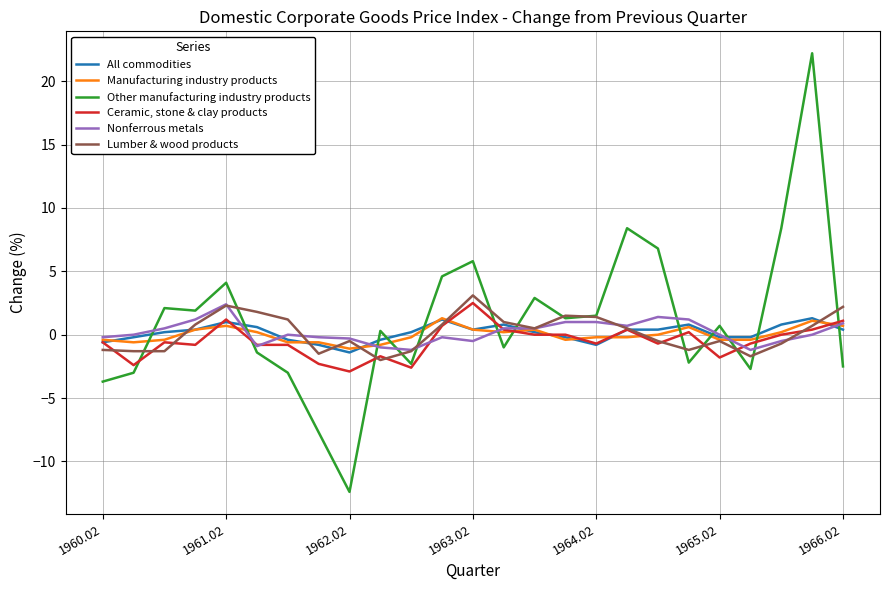

How many intersections are there between Other manufacturing industry products and Manufacturing industry products?

12